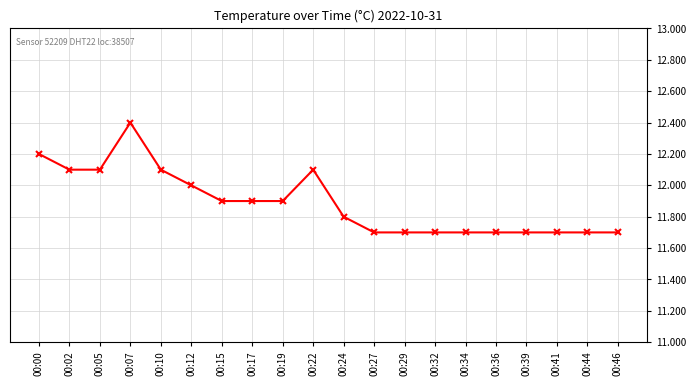

Reading left to right, transcribe all the data shown in this chart.

12.2	12.1	12.1	12.4	12.1	12.0	11.9	11.9	11.9	12.1	11.8	11.7	11.7	11.7	11.7	11.7	11.7	11.7	11.7	11.7